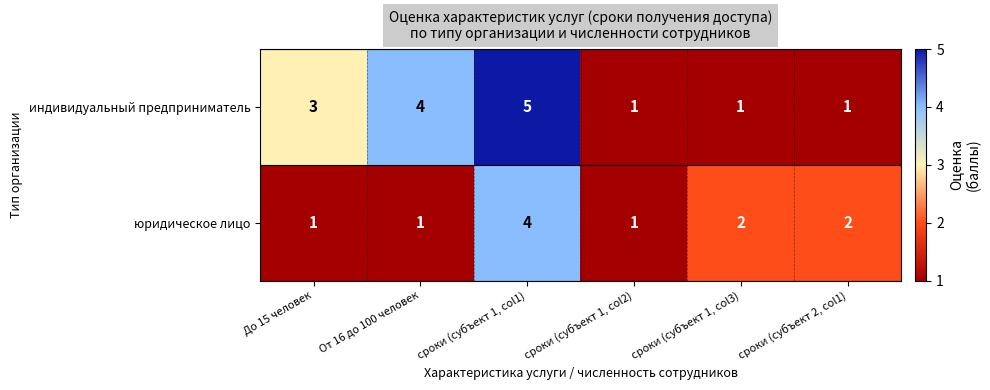

How many categories are shown in the chart?

6